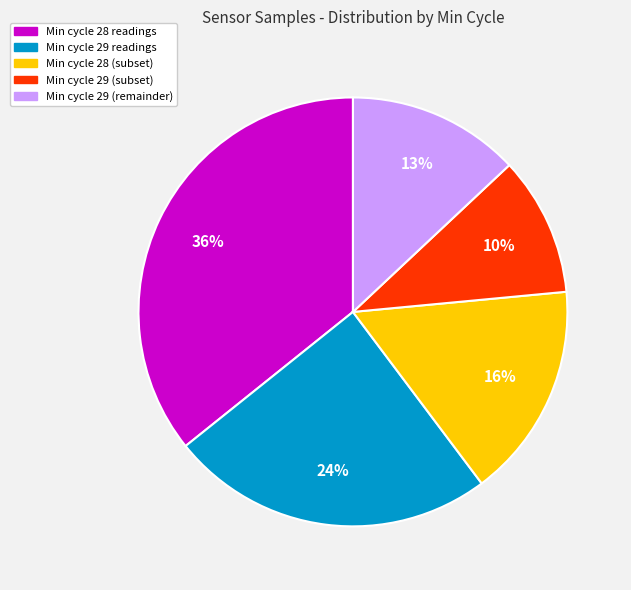

Does any single category account for the majority?

No